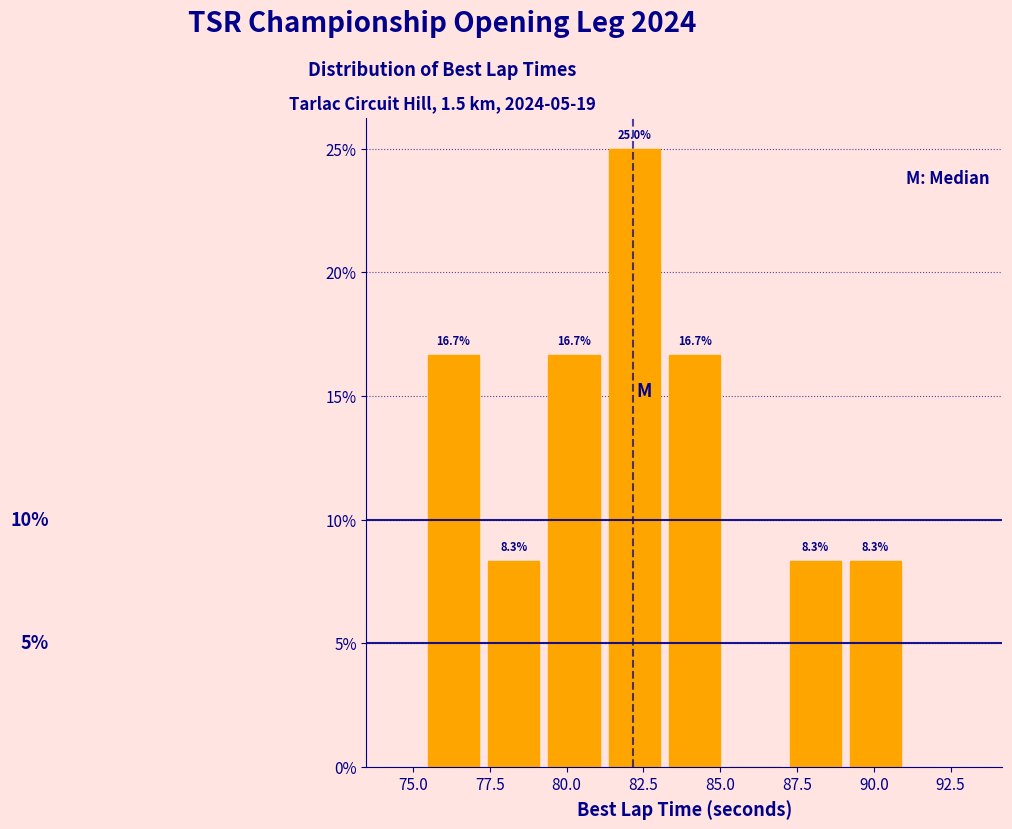

Read against the x-axis, roughly where is the centre of the tallest bar?

82.0